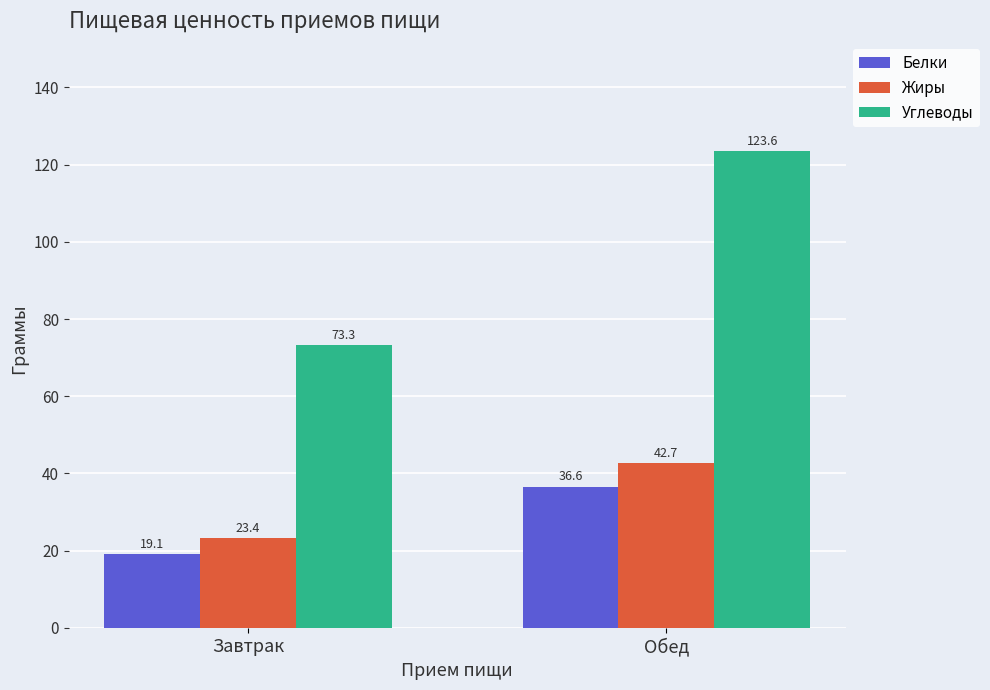

Are the bars grouped side by side (vs. stacked)?

Yes